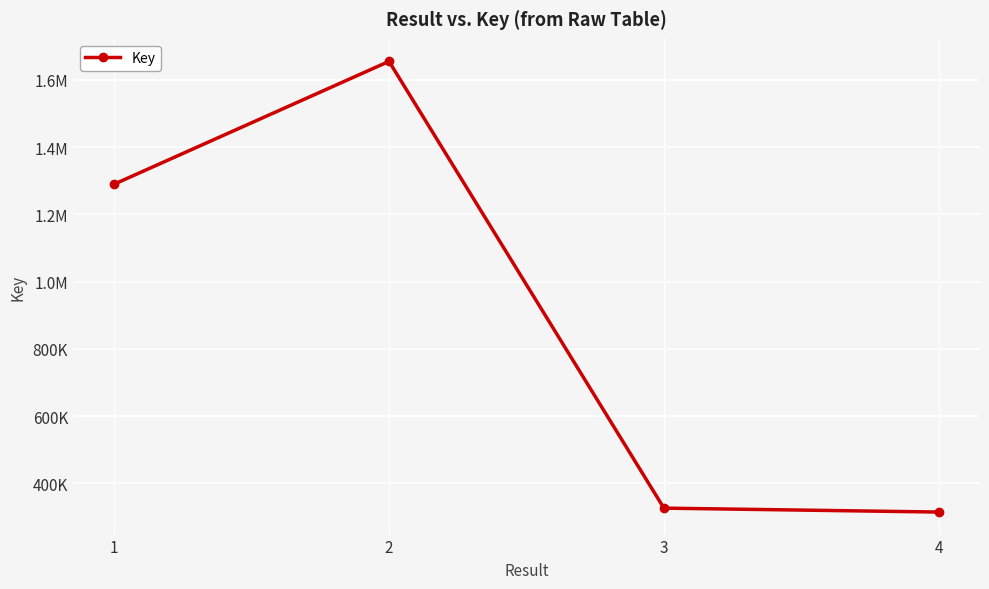

What is the value of the 1st point from the left?

1289896